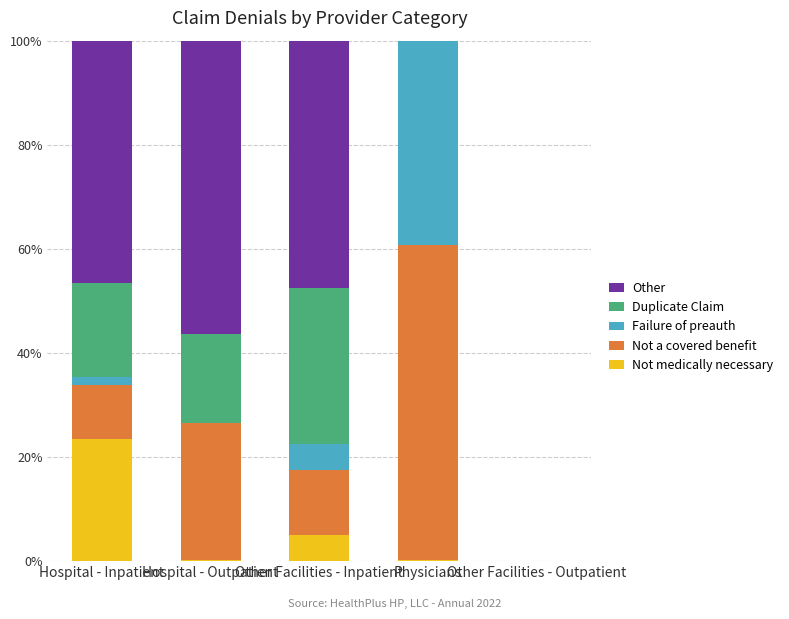

Count the number of categories in the chart.

5